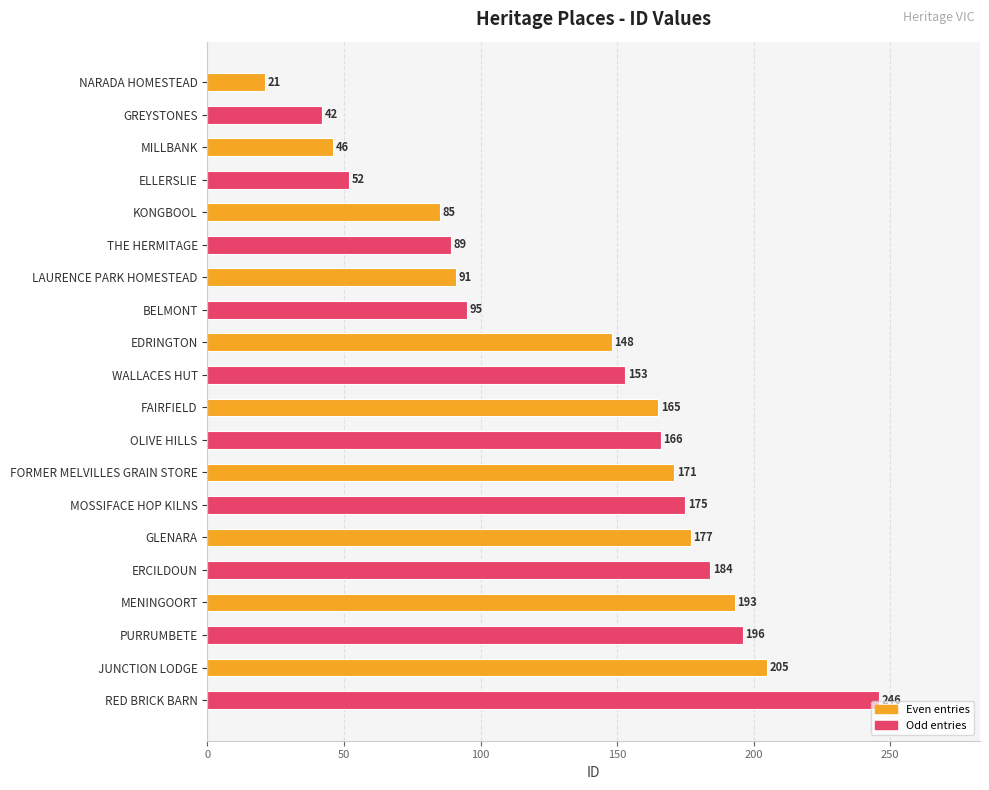

Count the number of data series in this chart.

1